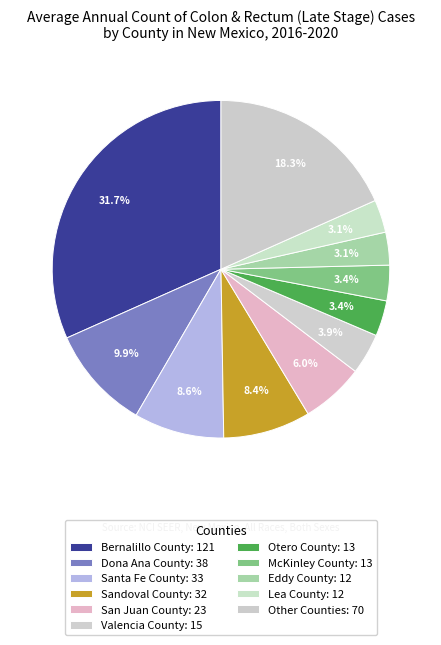

Count the number of slices in the pie.

11